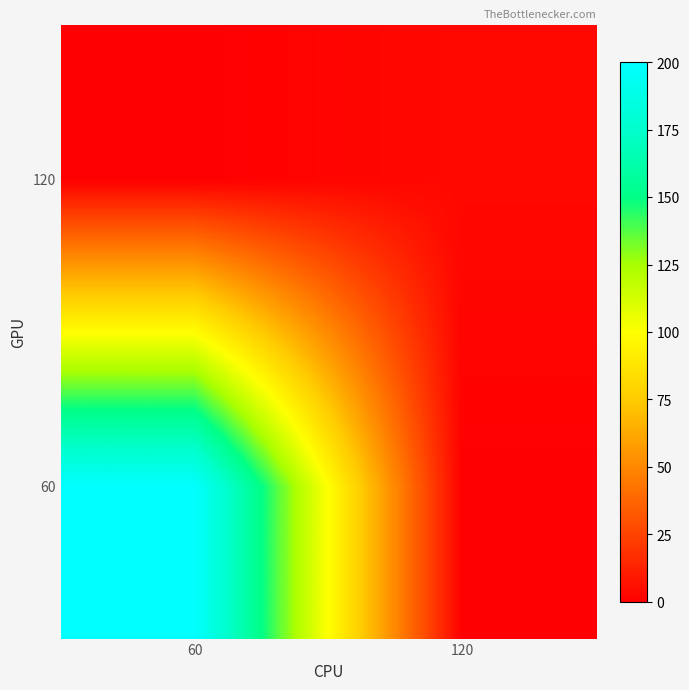

Which has a higher value, 60 or 120?

60